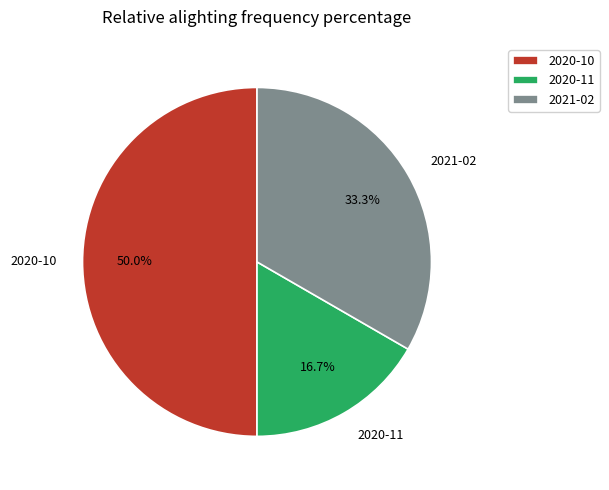

How many segments does this pie chart have?

3